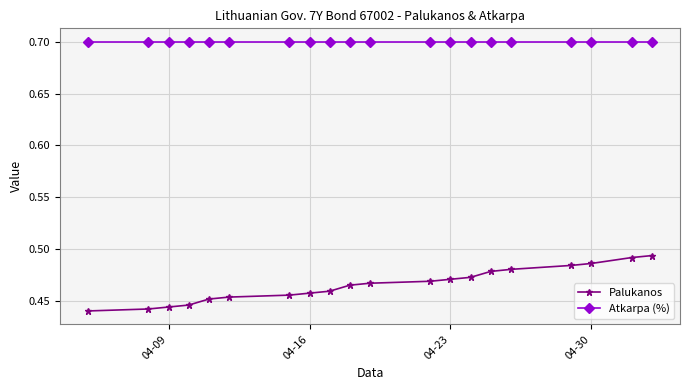

What are all the series names shown in the legend?

Palukanos, Atkarpa (%)